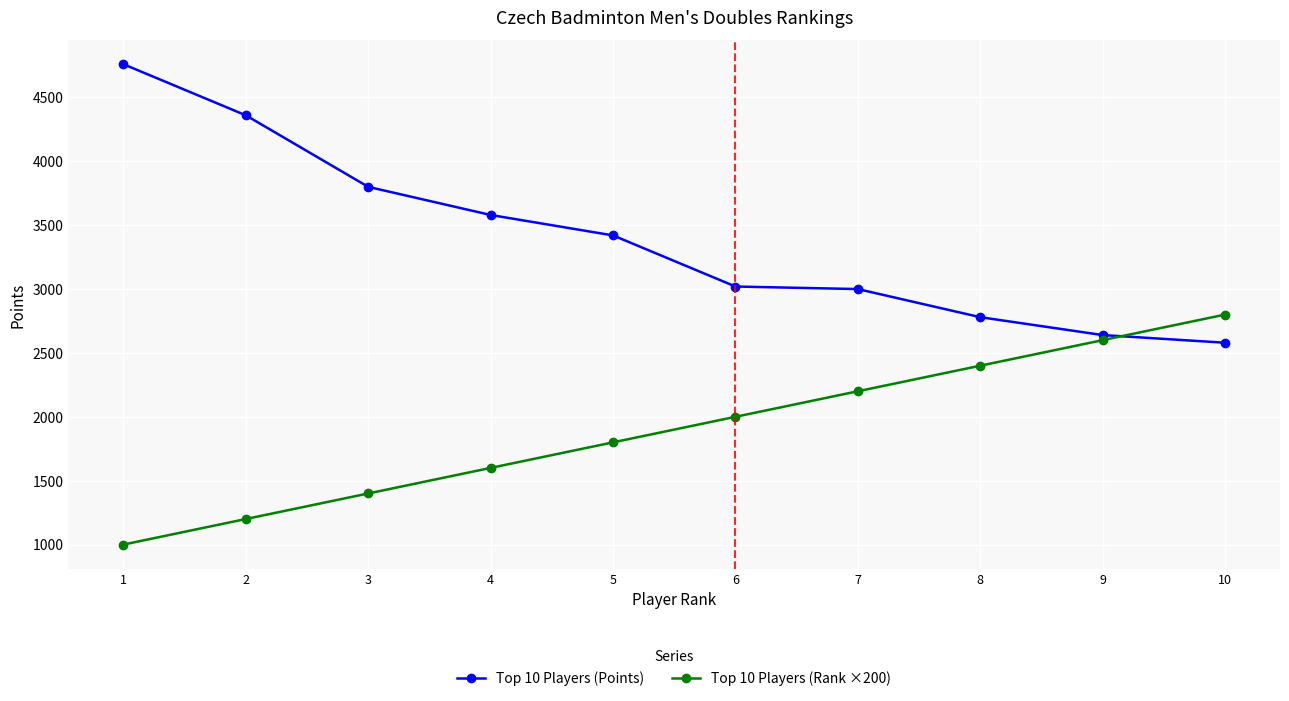

What is the difference between the Top 10 Players (Rank ×200) values at 6 and 1?

1000